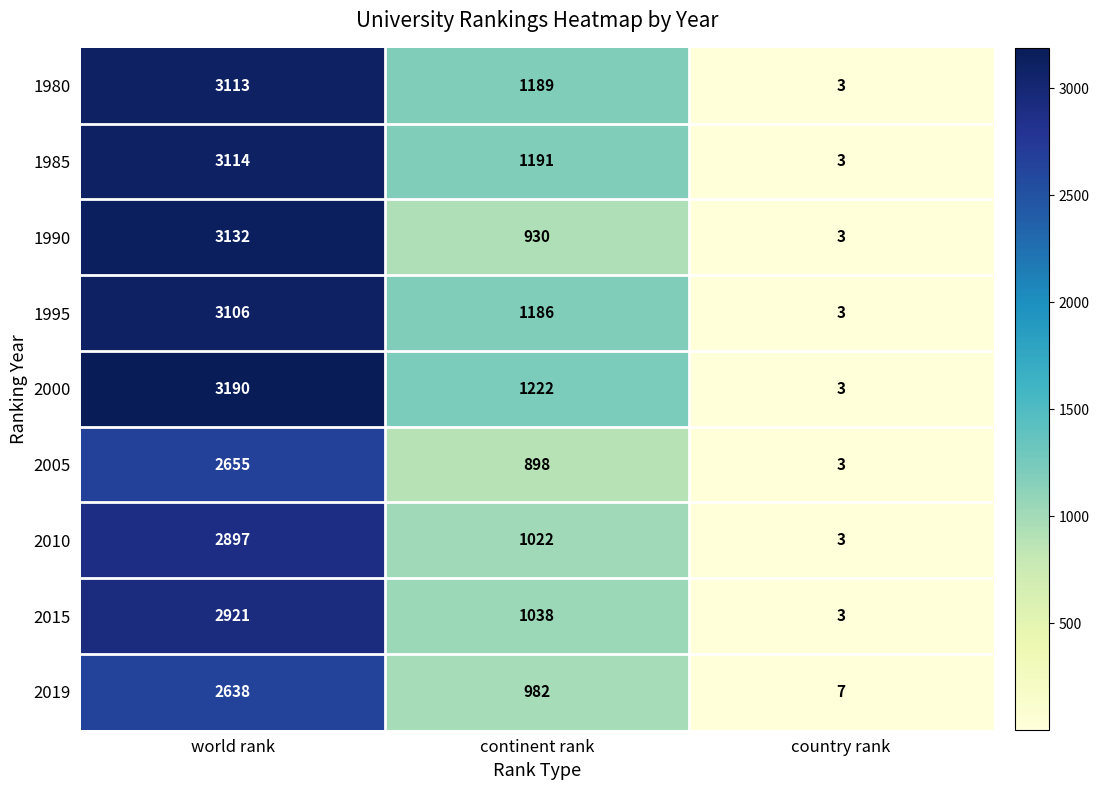

How many data points in 1985 are less than 1191?

1